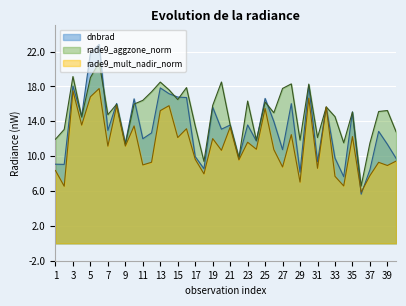

Reading right to left, list all the values displayed in this chart.

dnbrad: 9.7	11.4	12.8	8.4	5.6	15.1	7.6	9.8	15.6	9.4	18.1	8.2	16.0	10.7	14.0	16.6	11.7	13.6	9.8	13.6	13.1	15.6	8.6	9.9	16.7	16.8	17.2	17.8	12.7	12.0	16.6	11.5	16.0	13.0	22.8	21.9	14.6	18.0	9.1	9.1
rade9_aggzone_norm: 12.8	15.2	15.1	11.5	6.6	15.1	11.5	14.5	15.6	12.1	18.3	11.8	18.3	17.8	15.0	16.2	11.8	16.3	9.8	13.6	18.5	15.8	9.4	13.5	17.9	16.5	17.6	18.5	17.4	16.4	16.0	11.4	16.0	14.8	20.8	19.0	14.5	19.1	13.1	11.9
rade9_mult_nadir_norm: 9.4	8.9	9.3	7.8	5.9	12.2	6.6	7.7	15.6	8.6	16.7	7.0	12.5	8.8	10.8	15.5	10.8	11.6	9.6	13.3	10.7	12.0	8.0	9.6	13.1	12.1	15.8	15.2	9.3	9.0	13.5	11.2	15.8	11.2	17.8	16.8	13.6	17.5	6.5	8.3